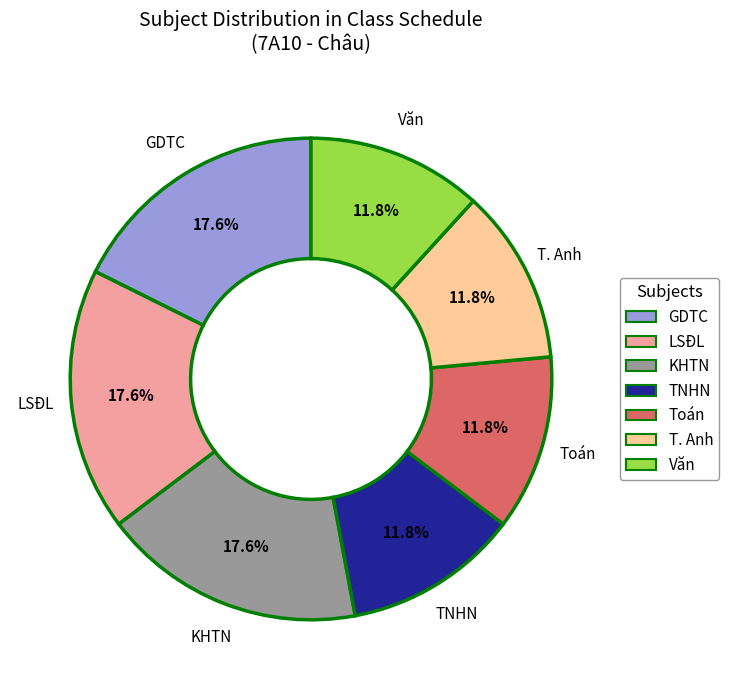

Is there any slice that represents more than half of the pie?

No